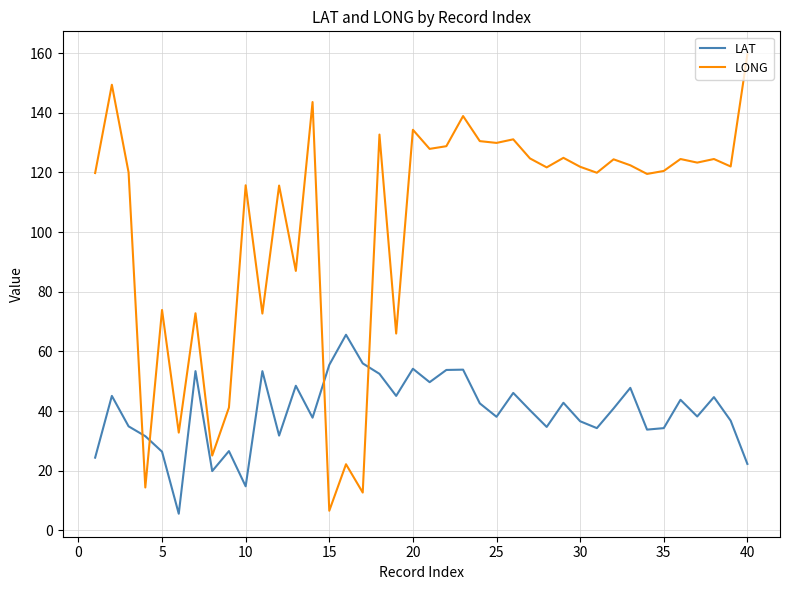

Which series has the largest total across all categories?

LONG